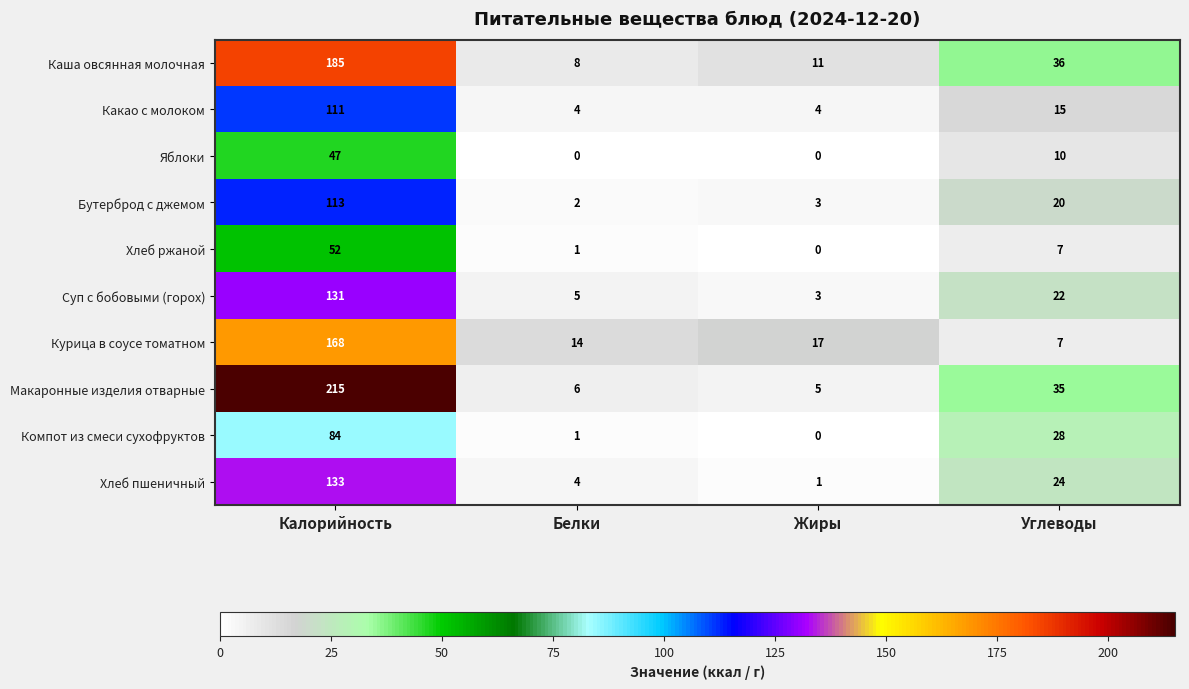

Which category has the highest value in the Какао с молоком series?

Калорийность